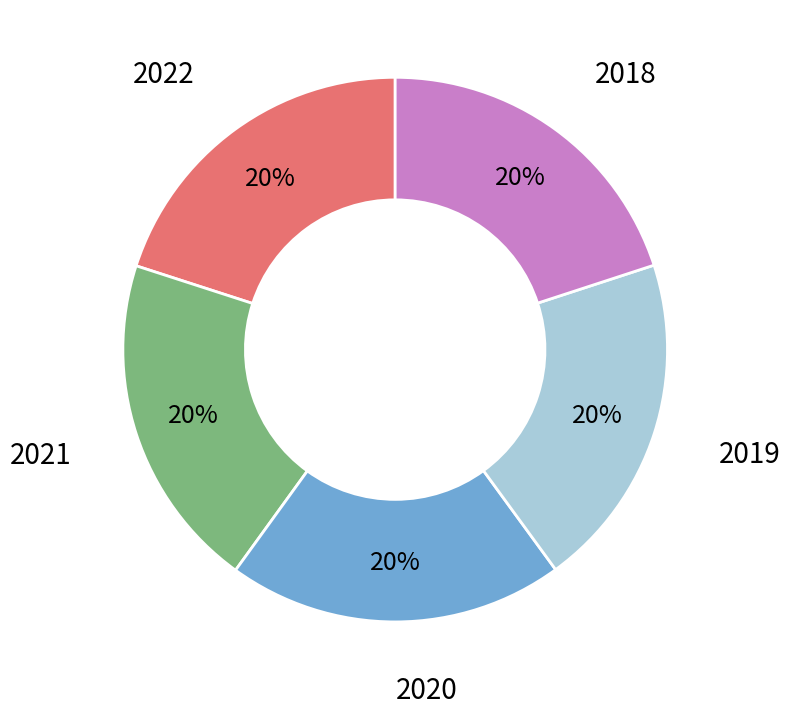

Is there a majority slice in this chart?

No